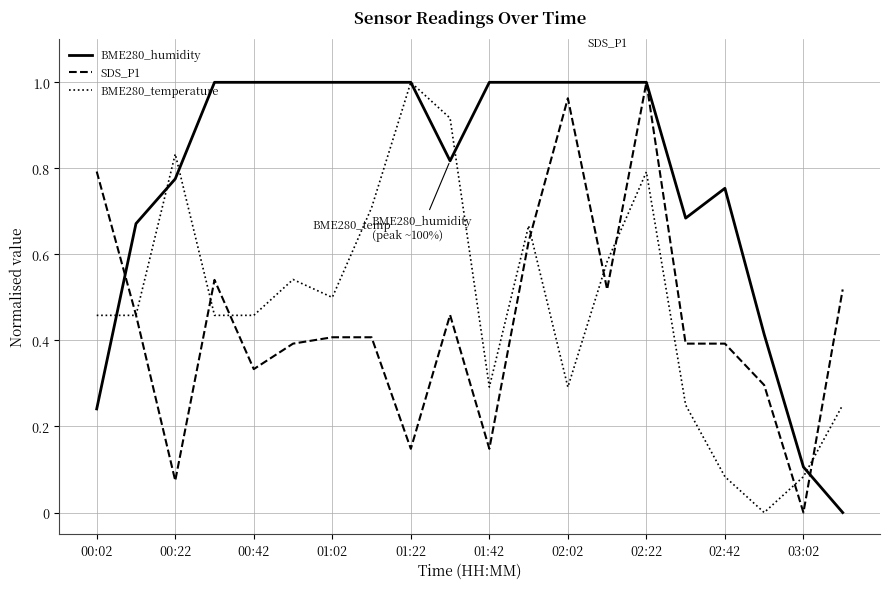

Which series has the largest total across all categories?

BME280_humidity